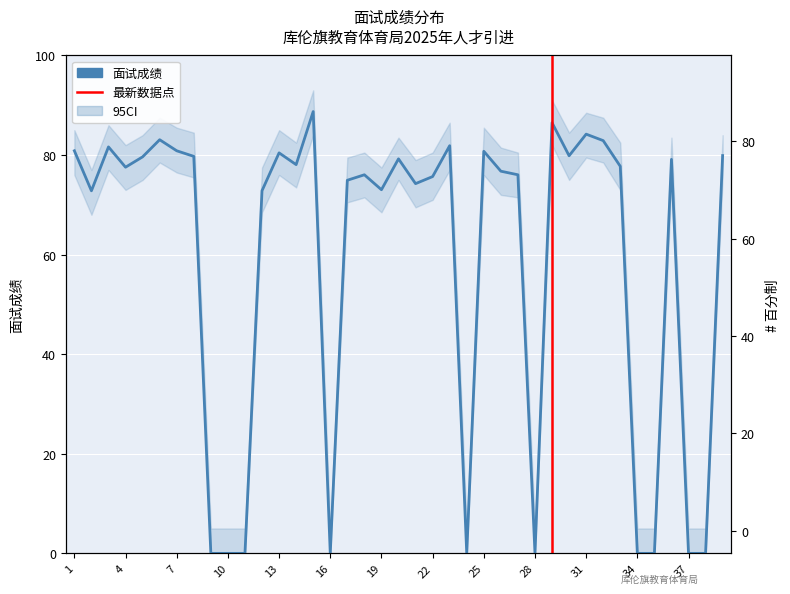

Rank the categories by value from highest to lowest.

15, 29, 31, 6, 32, 23, 3, 1, 7, 25, 13, 39, 30, 8, 5, 20, 36, 14, 33, 4, 26, 18, 27, 22, 17, 21, 19, 12, 2, 9, 10, 11, 16, 24, 28, 34, 35, 37, 38